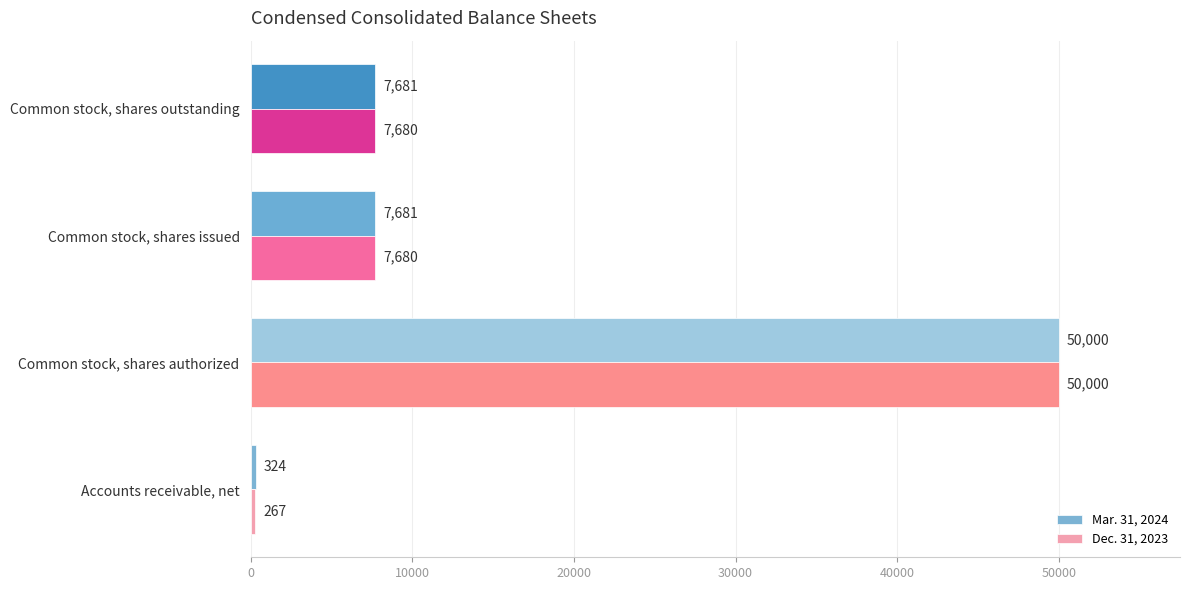

How many series are shown in this chart?

2